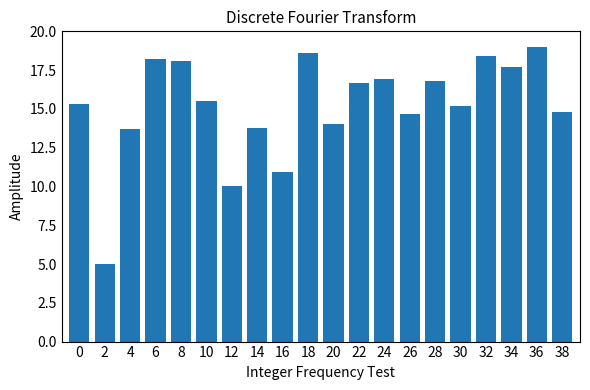

Reading left to right, list all the values displayed in this chart.

15.3	5.0	13.7	18.2	18.1	15.5	10.0	13.8	10.9	18.6	14.0	16.7	16.9	14.7	16.8	15.2	18.4	17.7	19.0	14.8